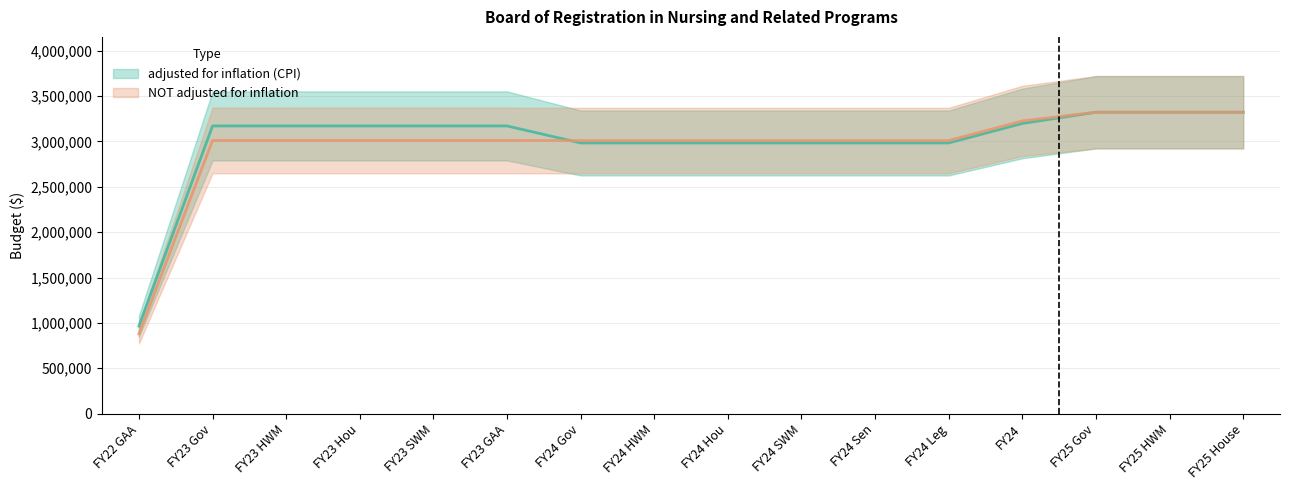

At which label does NOT adjusted for inflation reach its peak?

FY25 Gov